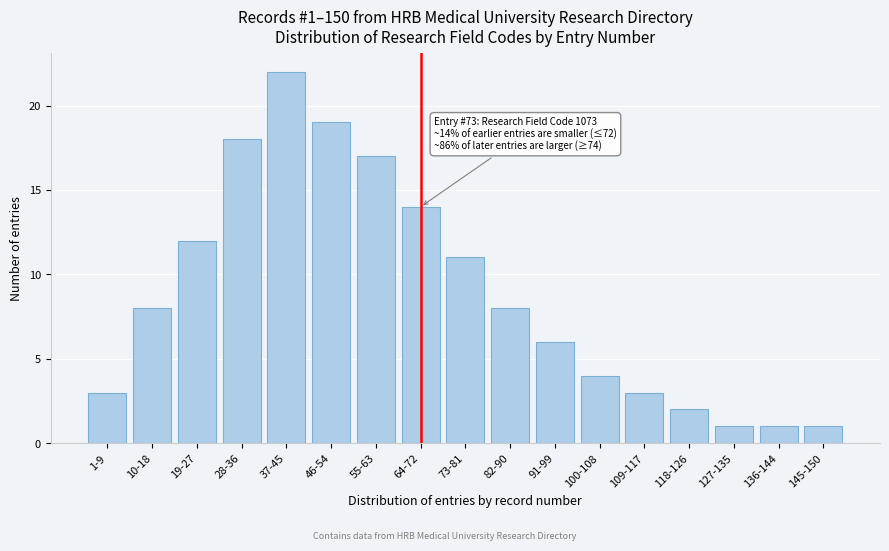

Reading left to right, what are all the values shown in this chart?

3	8	12	18	22	19	17	14	11	8	6	4	3	2	1	1	1